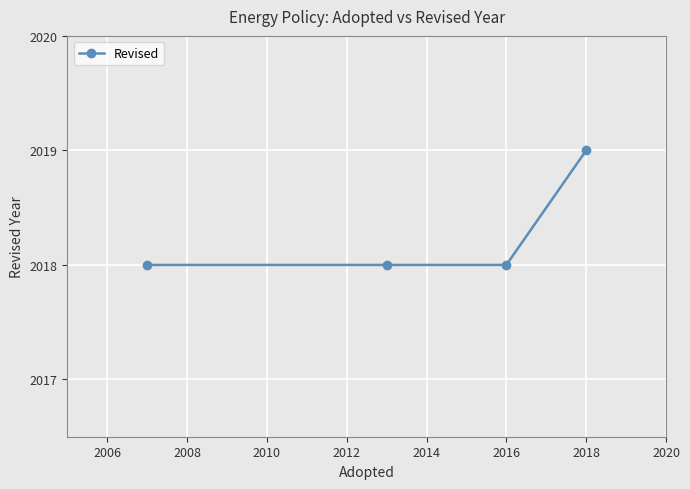

What is the smallest value displayed?

2018